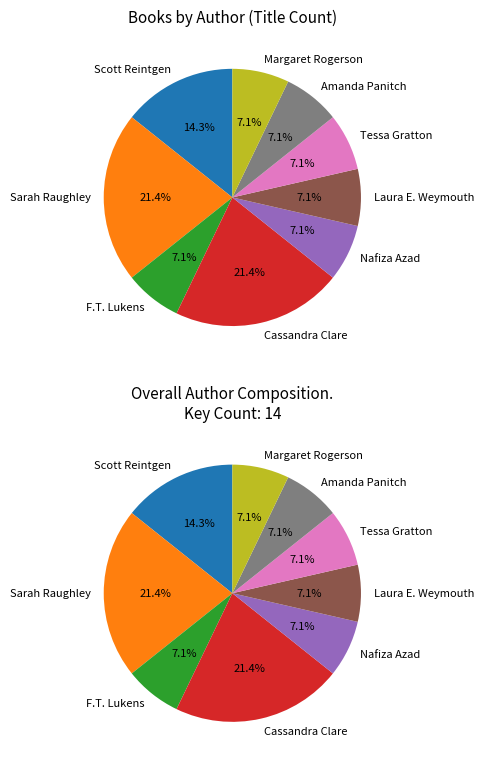

To the nearest percent, what portion does Scott Reintgen represent?

14%